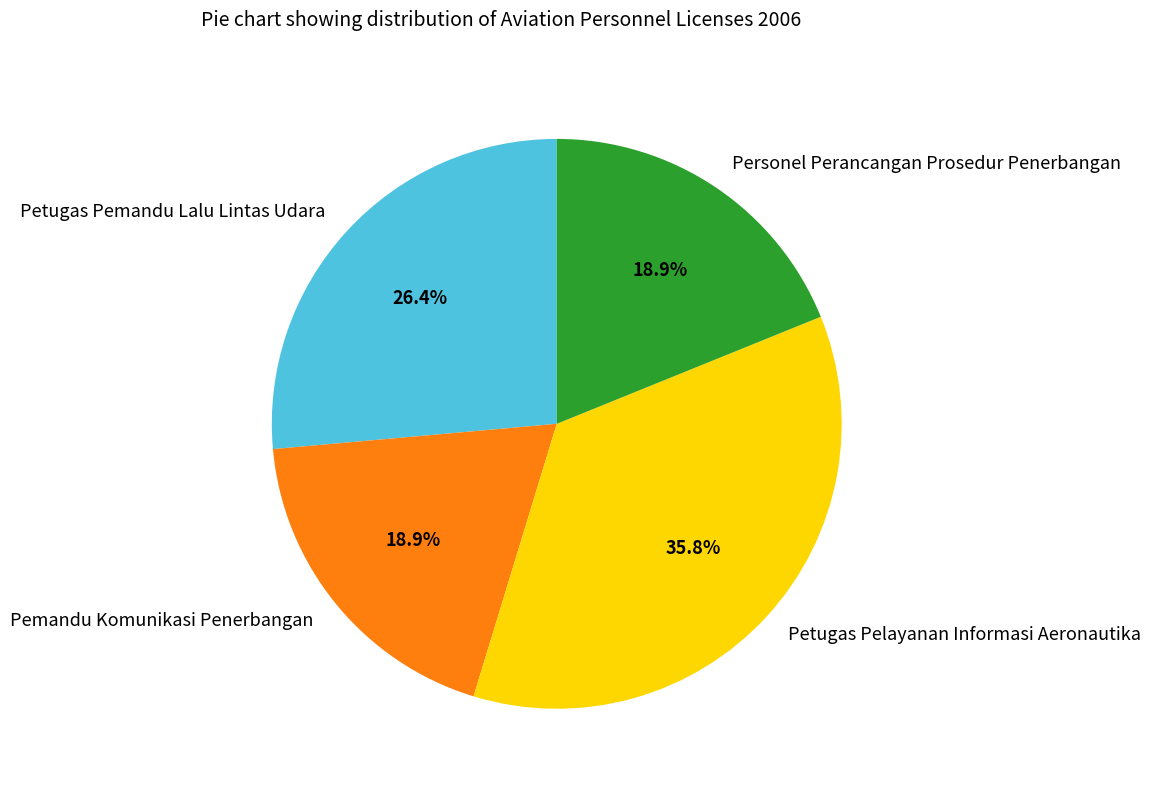

The Pemandu Komunikasi Penerbangan slice represents 7% of the pie. True or false?

False